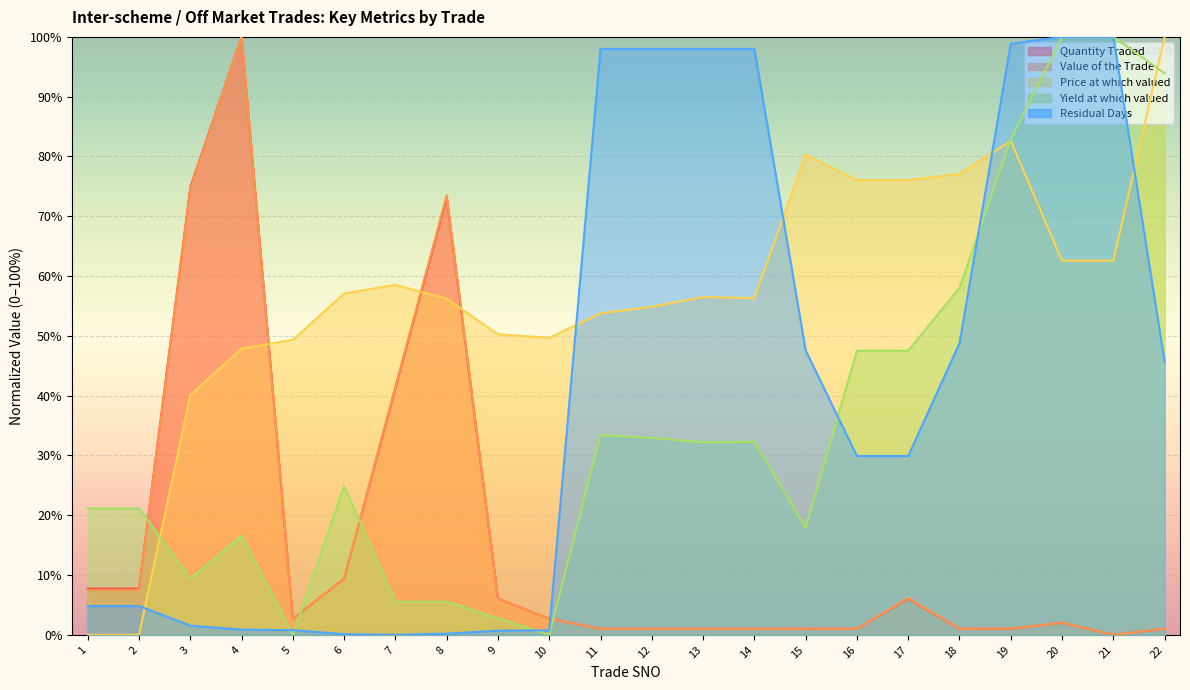

What is the value of the Quantity Traded point at the 8th from the left?

73.2